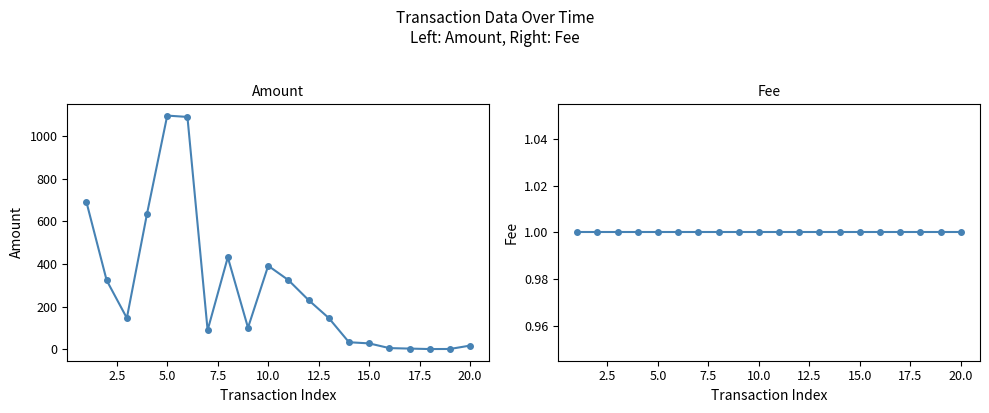

At how many categories does at least one series exceed 725?

2